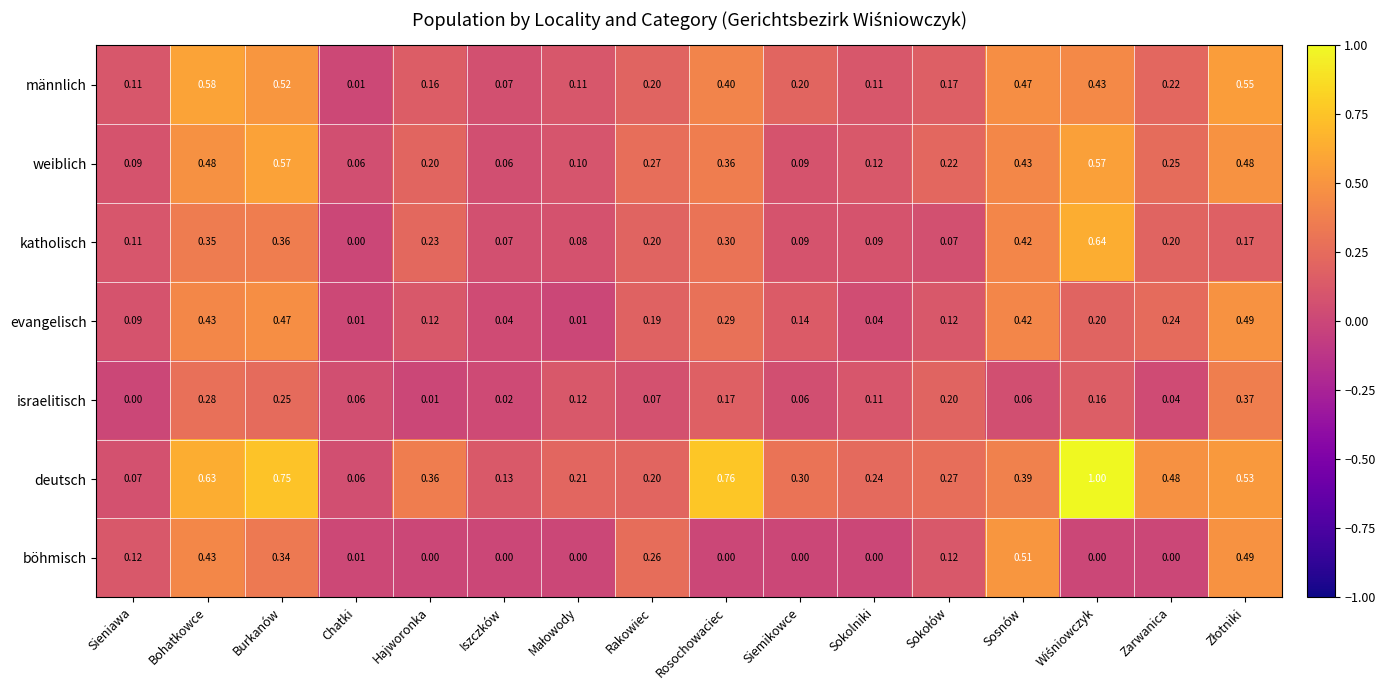

At which category is the sum across all series the highest?

Burkanów